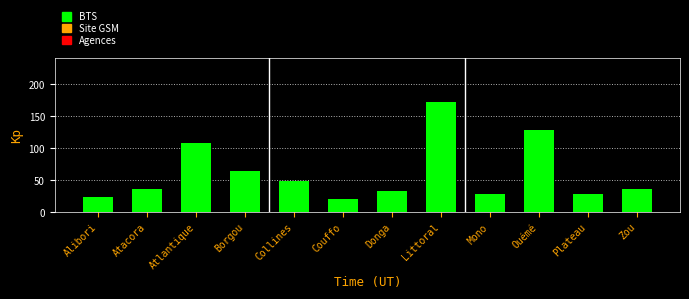

What is the maximum value shown in the chart?

172